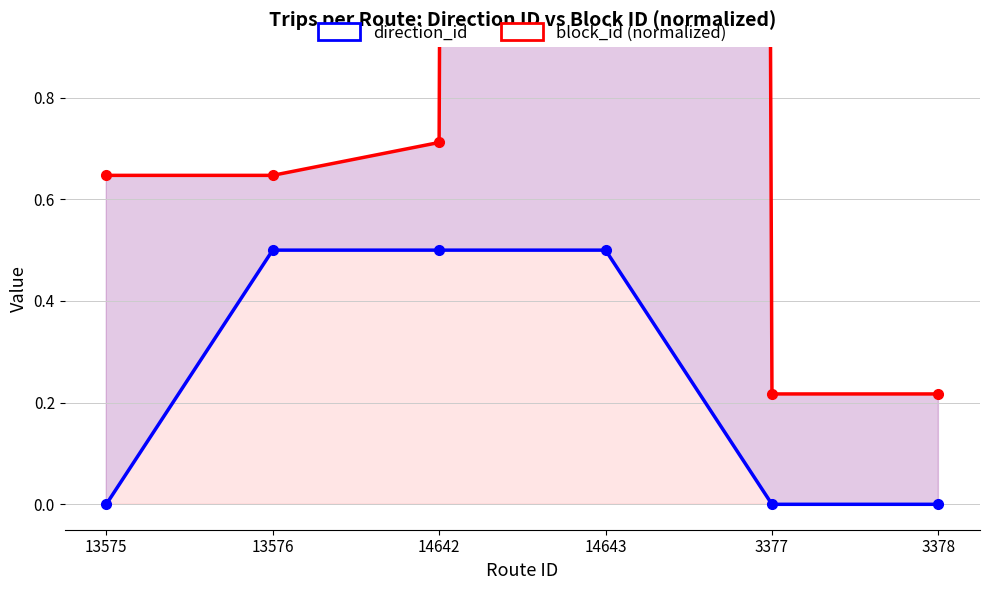

What position from the right is 14643?

3